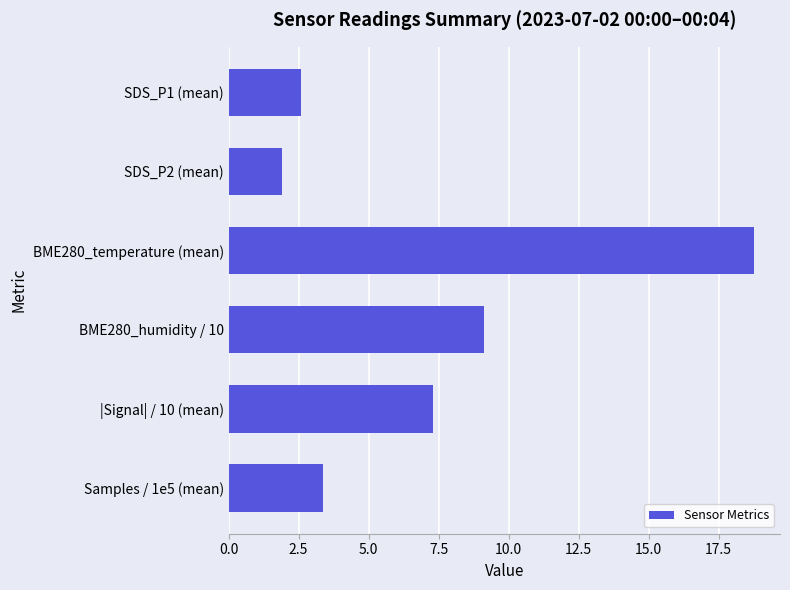

What is the greatest value displayed?

18.8